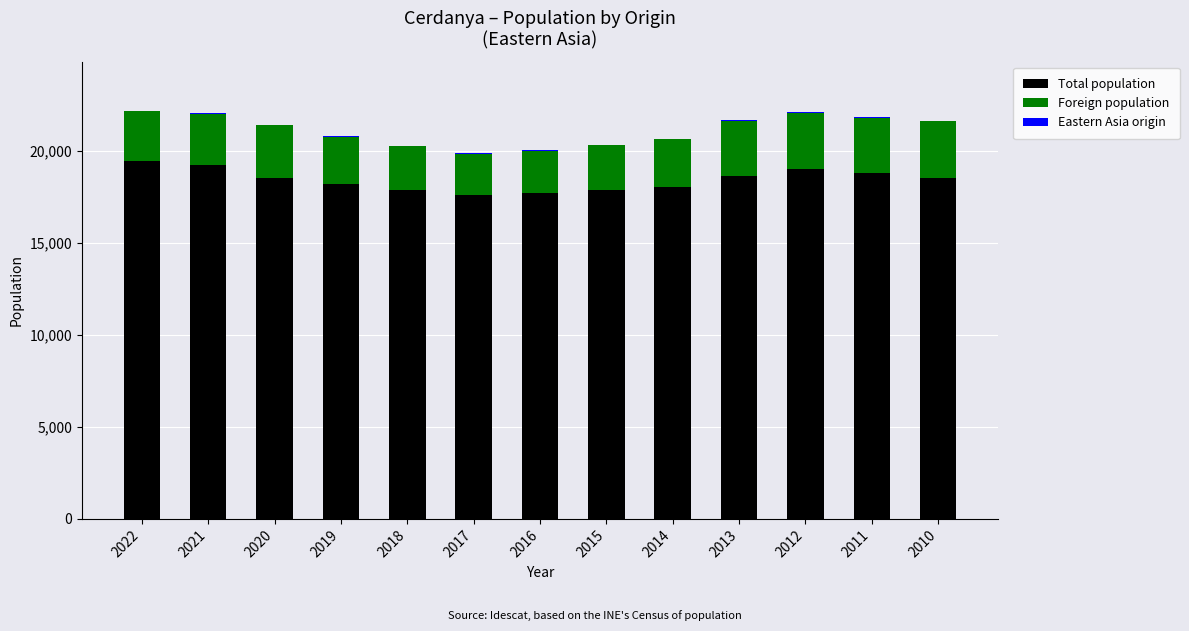

Is it true that Total population equals 18525 at 2020?

True